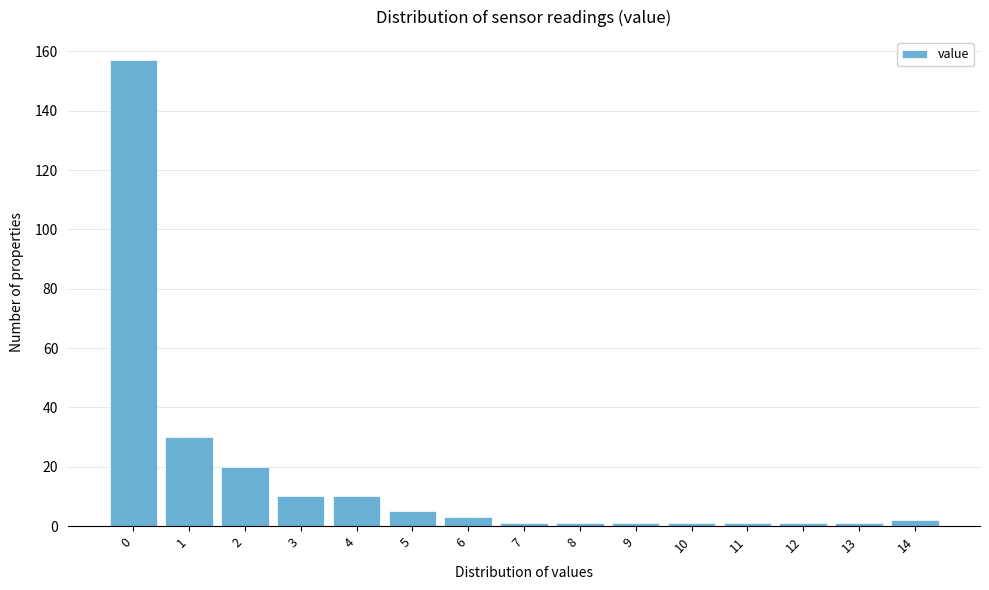

Reading right to left, what are all the values shown in this chart?

2	1	1	1	1	1	1	1	3	5	10	10	20	30	157